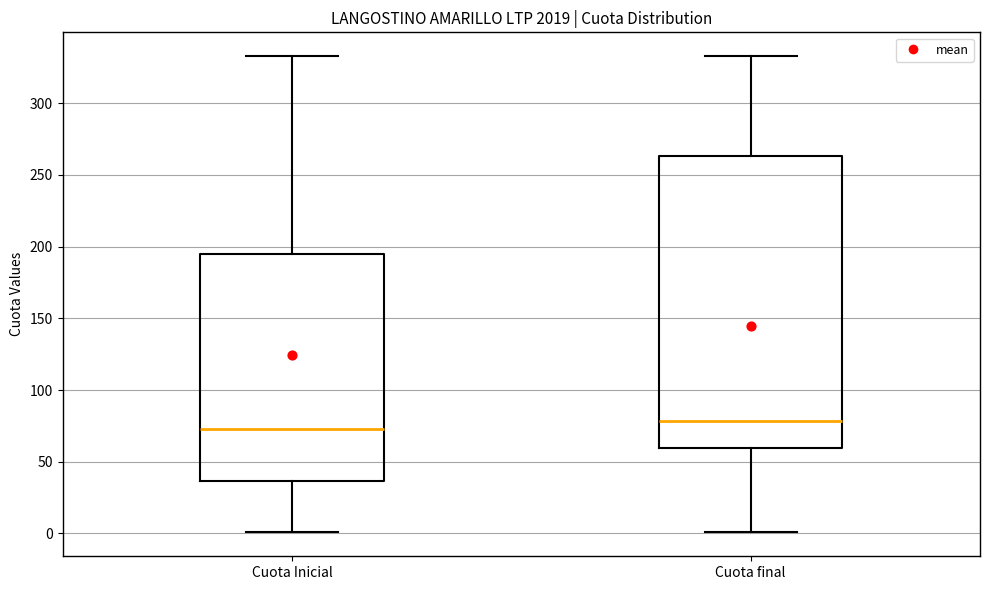

Where is the upper edge of the box for Cuota final on the y-axis? The values are not printed on the chart, so give them approximately, as read against the axis.

265